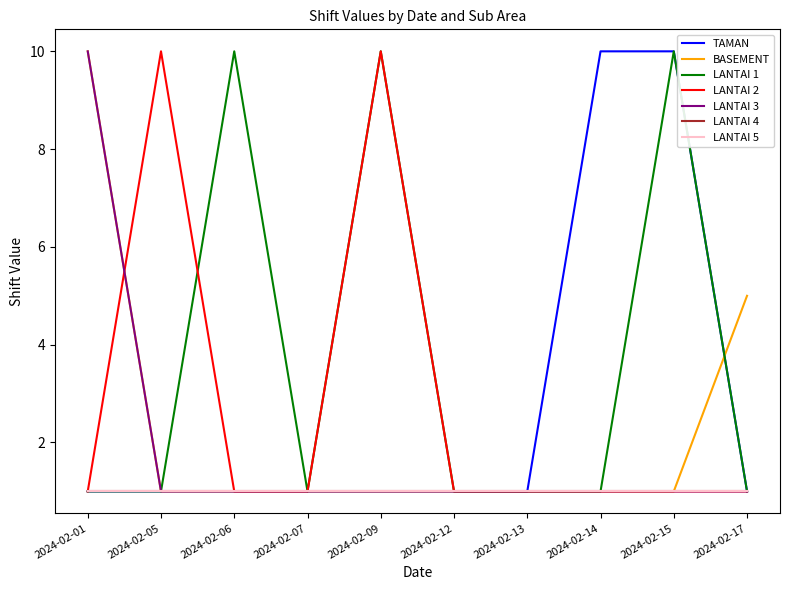

True or false: TAMAN has more than 1 points higher than both neighbors.

False